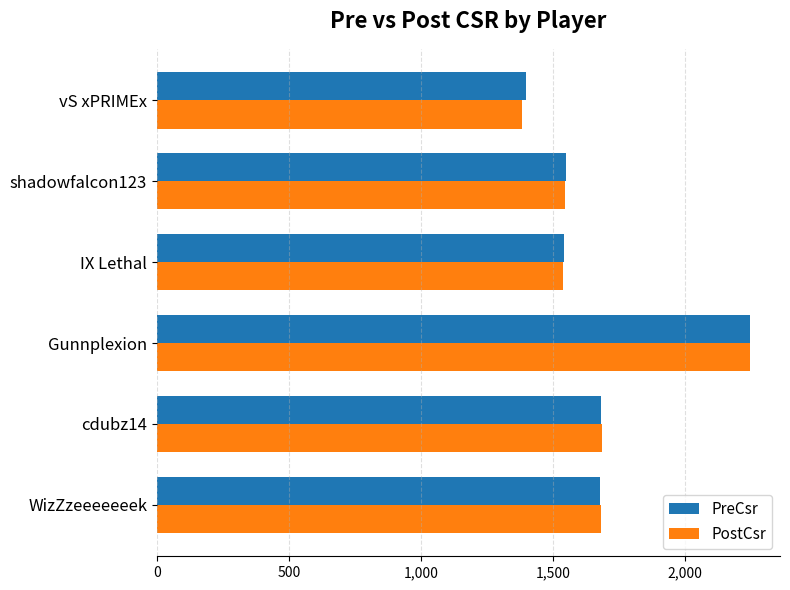

At how many categories does at least one series exceed 1454?

5